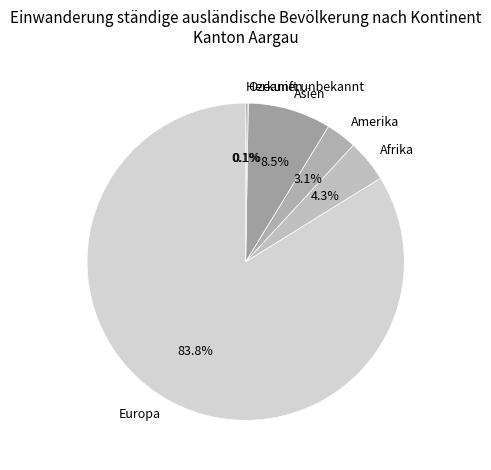

What is the ratio of the value at Europa to the value at Afrika?

19.5